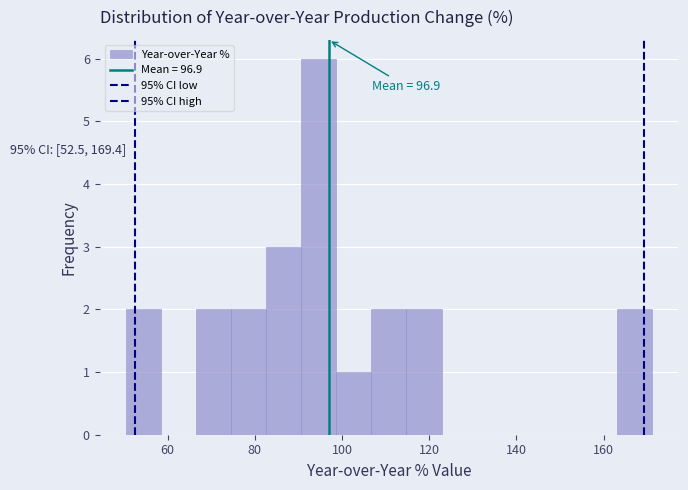

Over which range of the x-axis is the bar tallest?

90 to 98